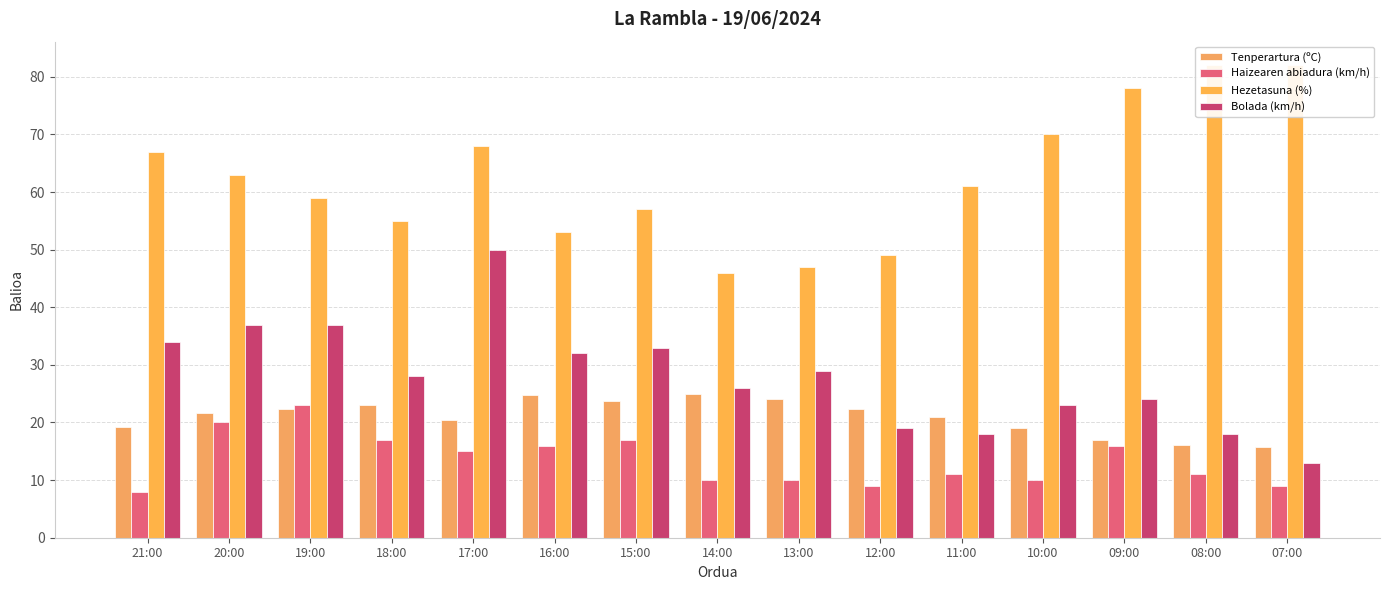

At 14:00, list the series in order from smallest to largest.

Haizearen abiadura (km/h), Tenperartura (ºC), Bolada (km/h), Hezetasuna (%)